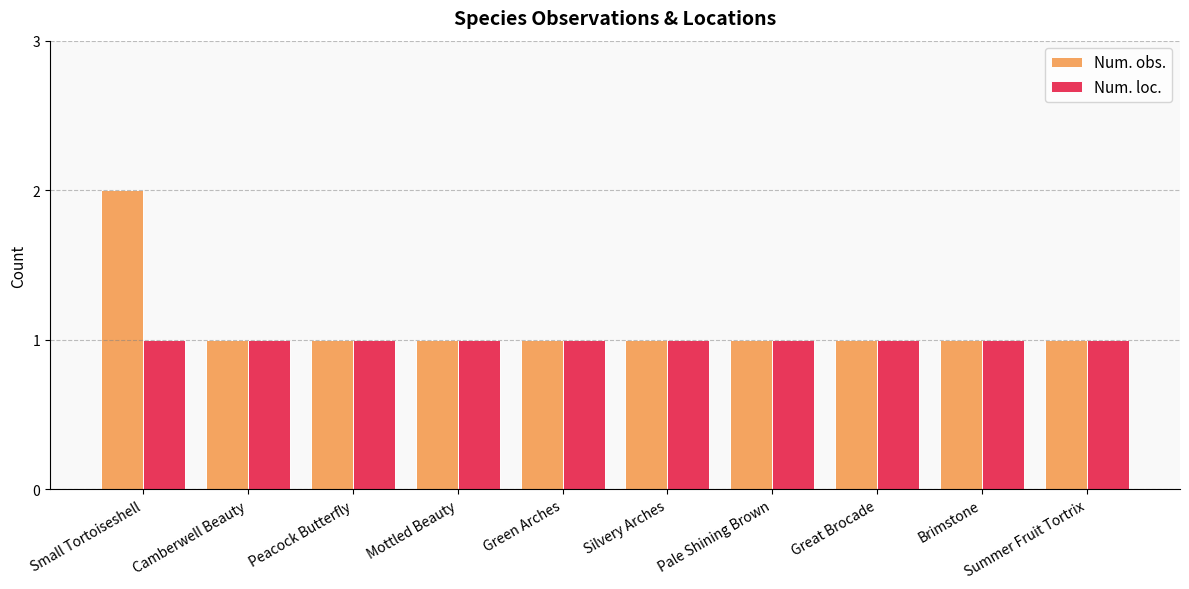

What is the highest value of the Num. loc. series?

1